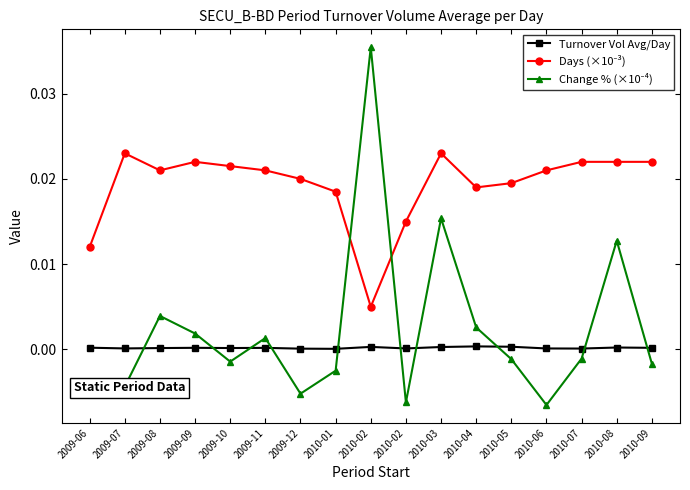

How many lines are shown in the chart?

3